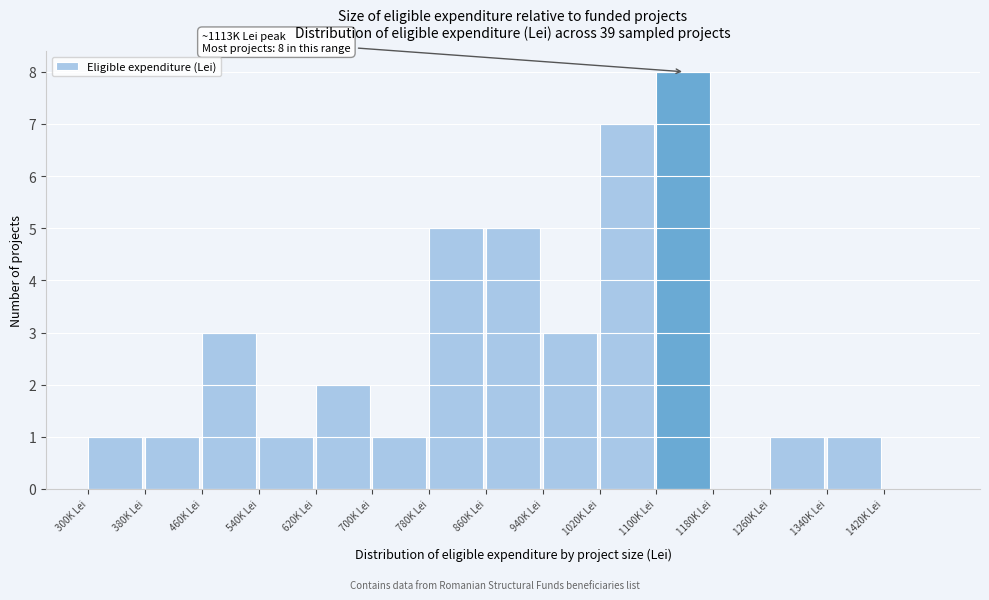

Reading left to right, transcribe all the data shown in this chart.

300K Lei=1	380K Lei=1	460K Lei=3	540K Lei=1	620K Lei=2	700K Lei=1	780K Lei=5	860K Lei=5	940K Lei=3	1020K Lei=7	1100K Lei=8	1180K Lei=0	1260K Lei=1	1340K Lei=1	1420K Lei=0